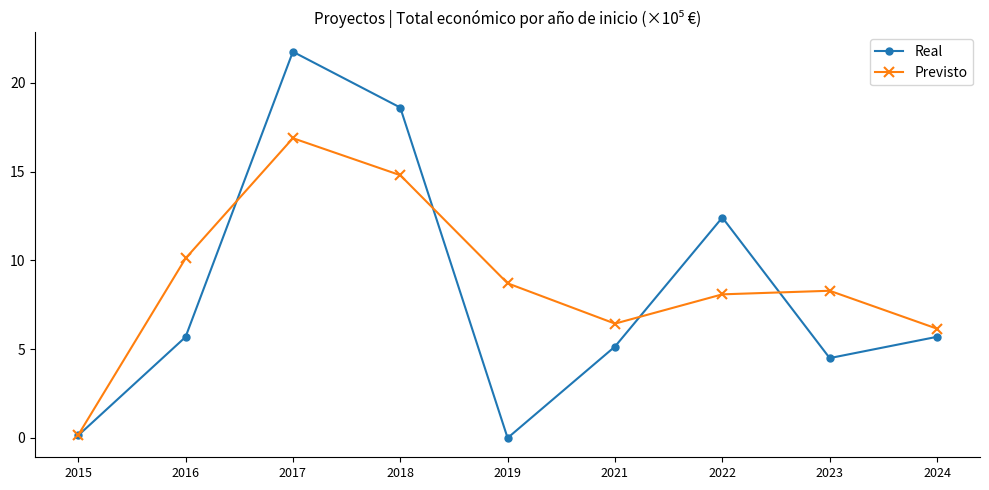

Count the number of data series in this chart.

2